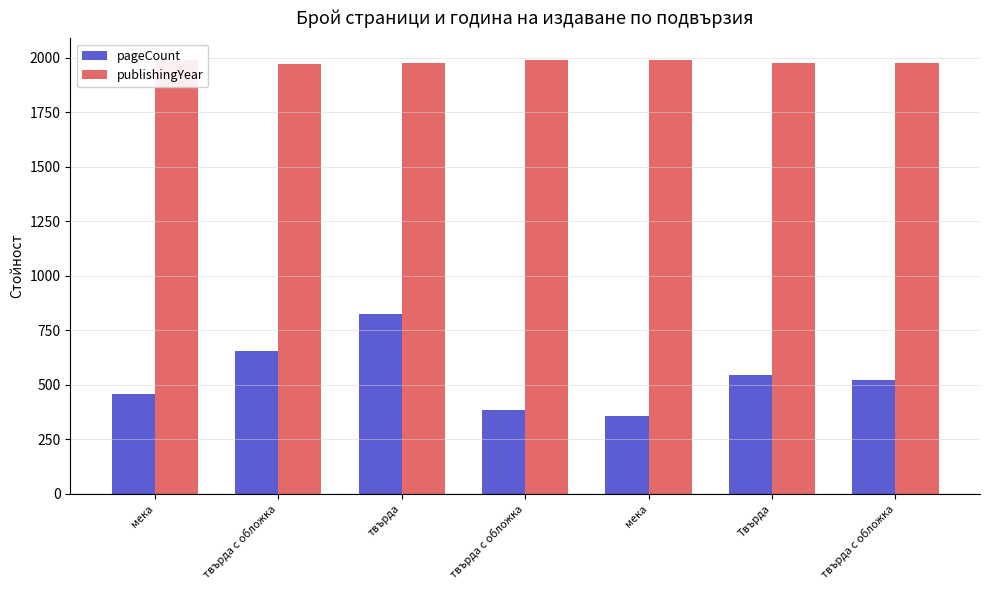

How many data points does each series have?

7